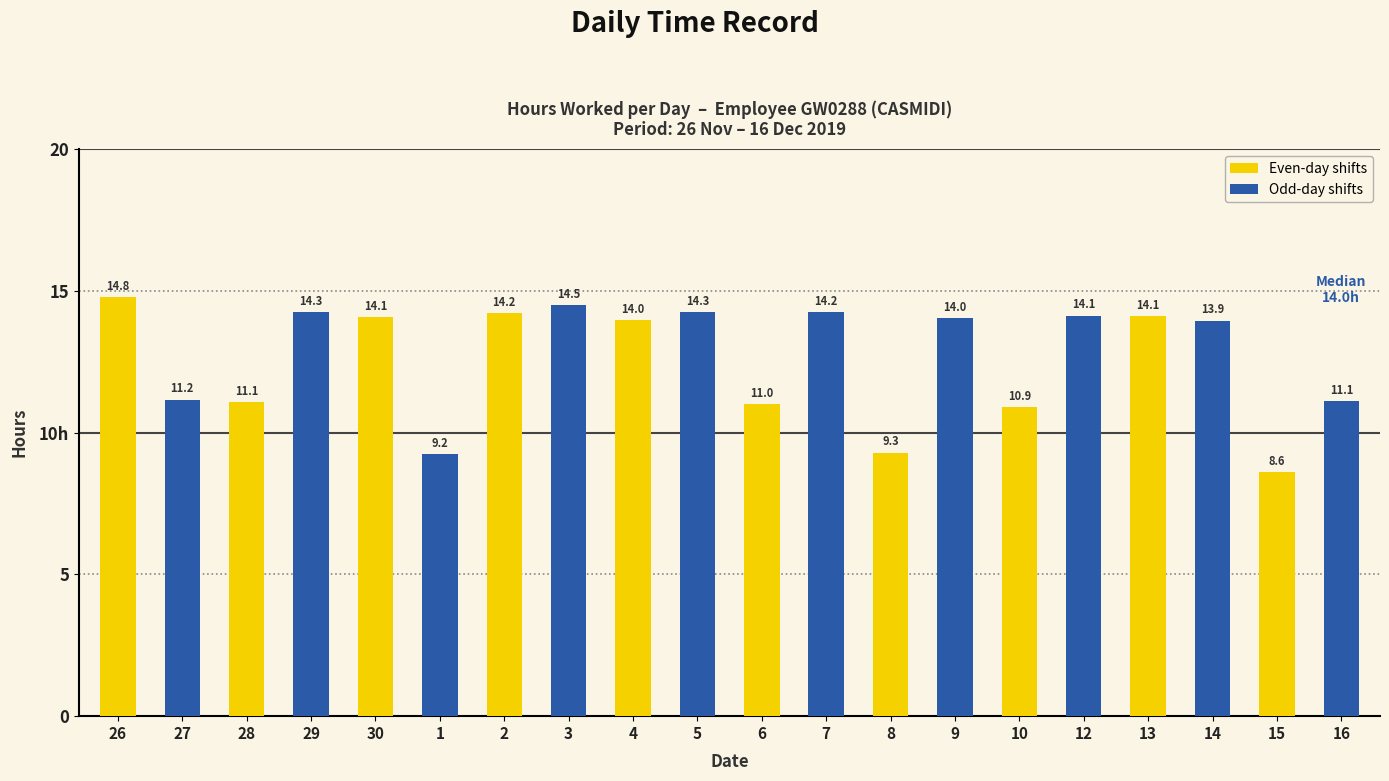

What is the difference between the values at 3 and 1?

5.3